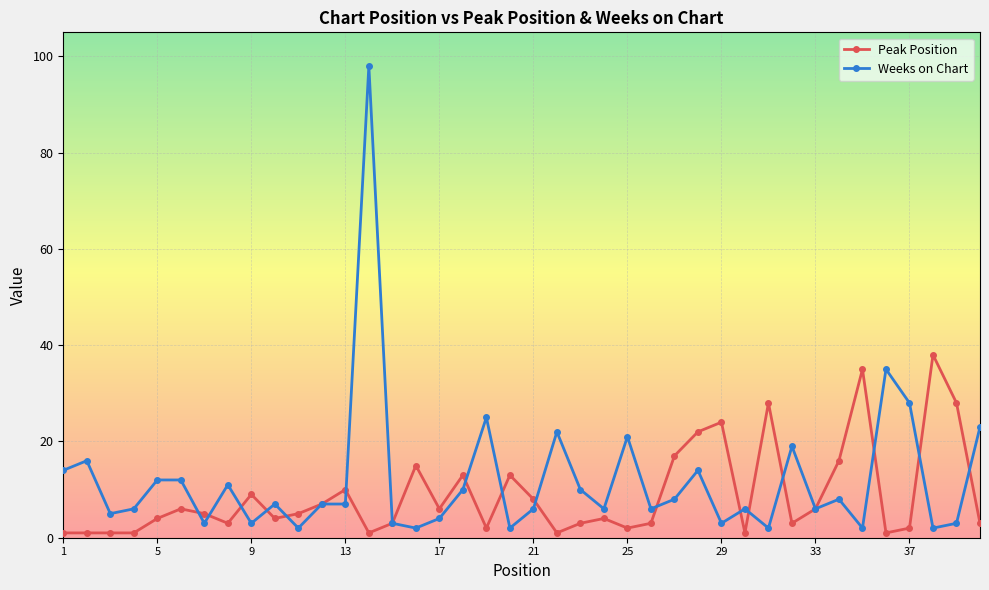

Which series has the widest spread of values?

Weeks on Chart